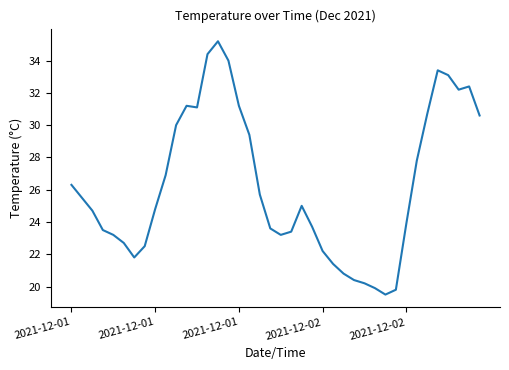

What is the average value?

26.3